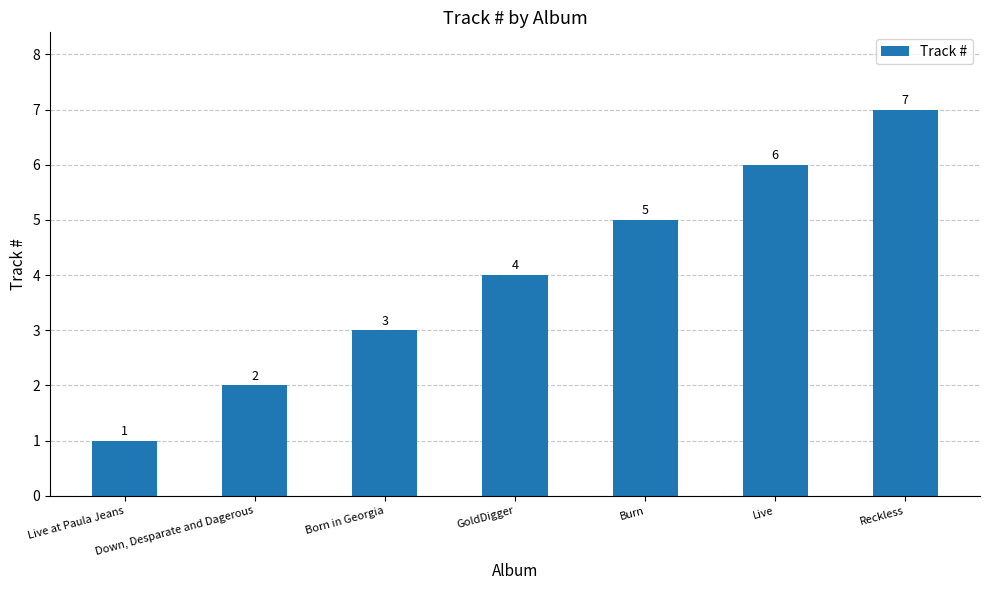

How many bars are there in total?

7